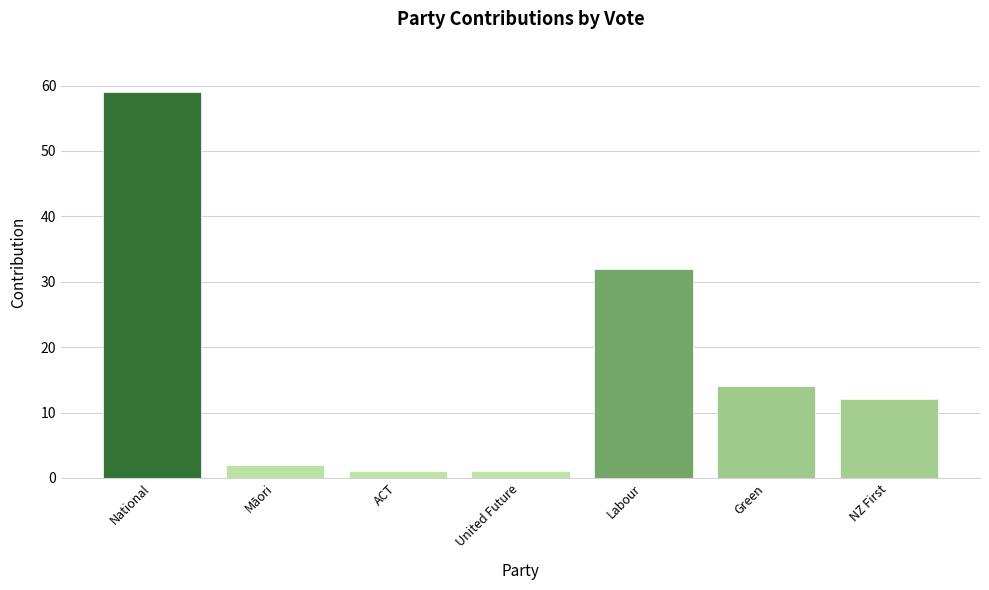

What is the ratio of the value at Labour to the value at NZ First?

2.7